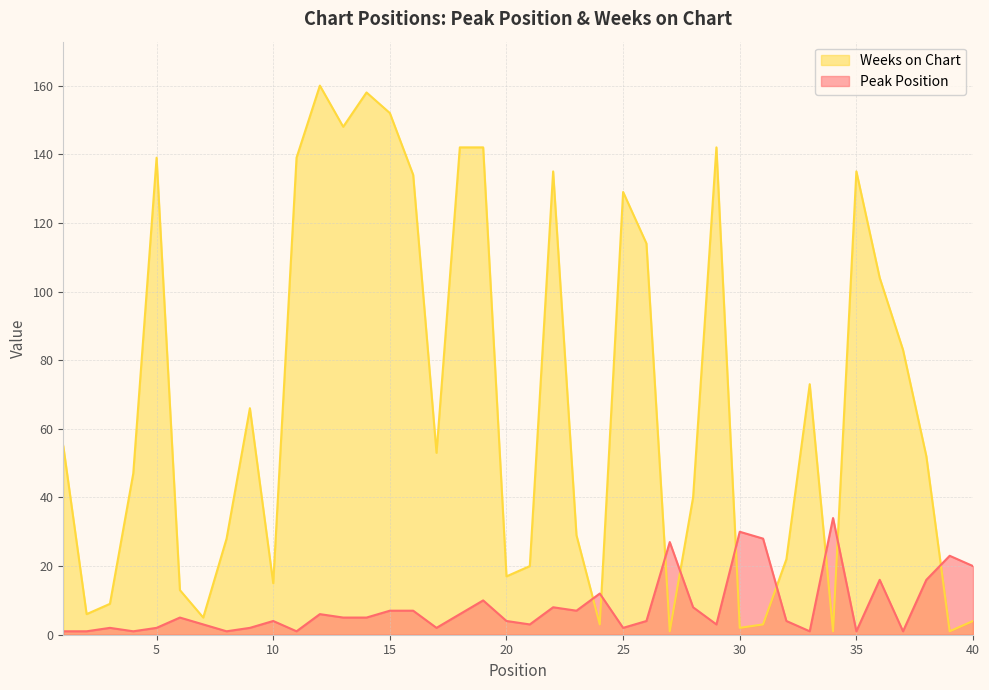

Is it true that Weeks on Chart equals 7 at 40?

False